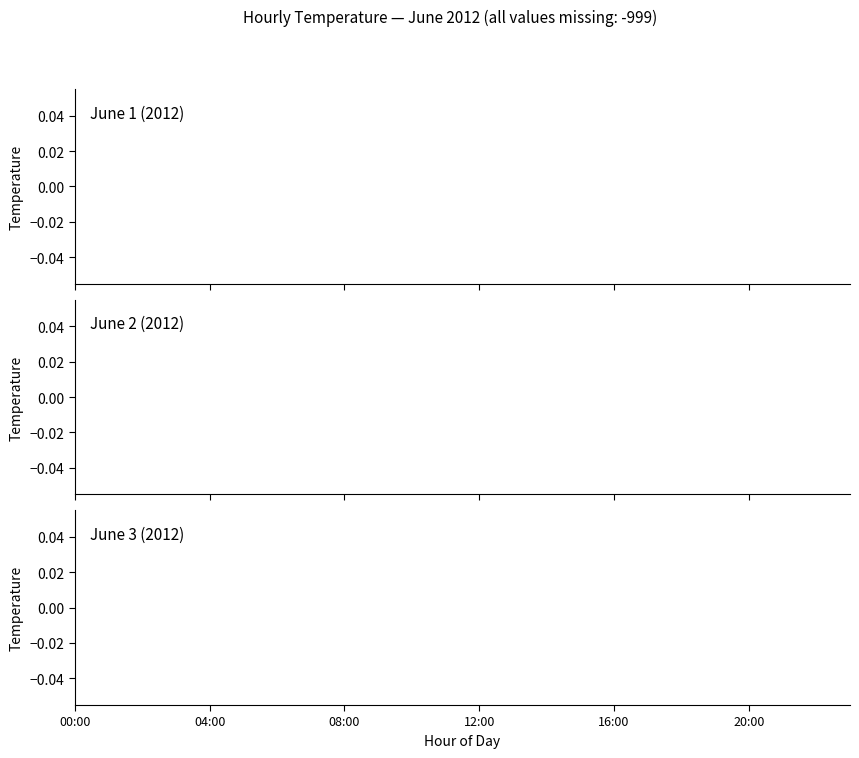

Does the chart display data point markers on the line(s)?

No